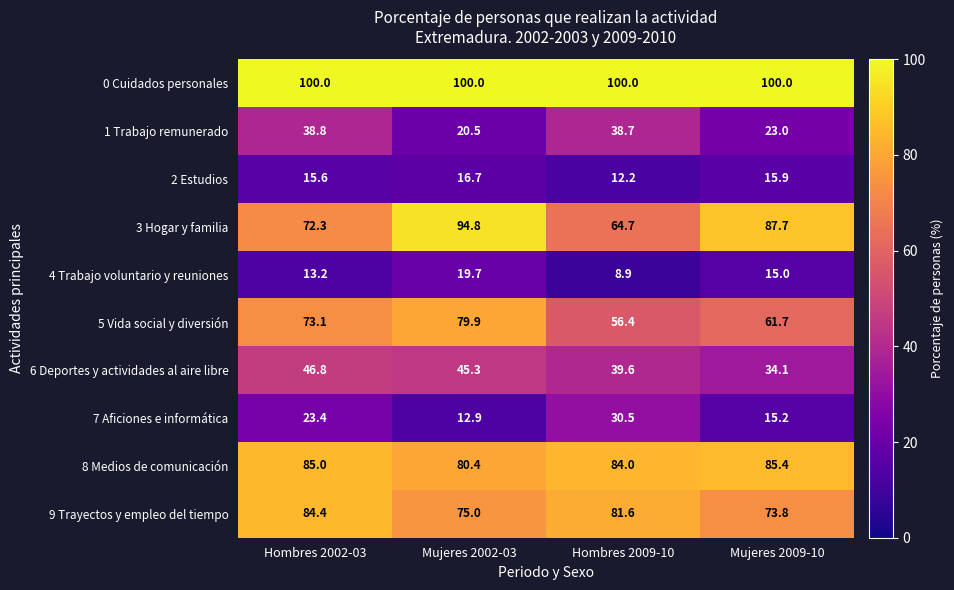

Where is 4 Trabajo voluntario y reuniones nearest to the value 14?

Hombres 2002-03